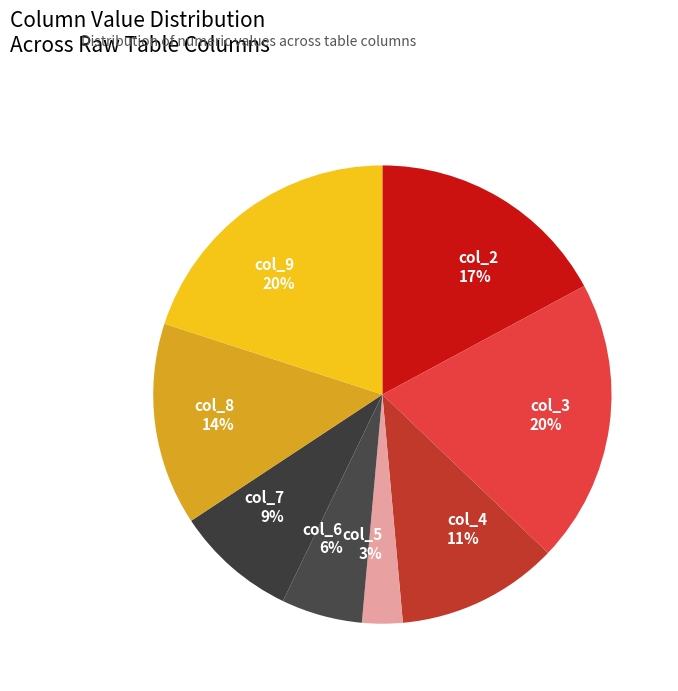

What is the smallest slice in the pie chart?

col_5